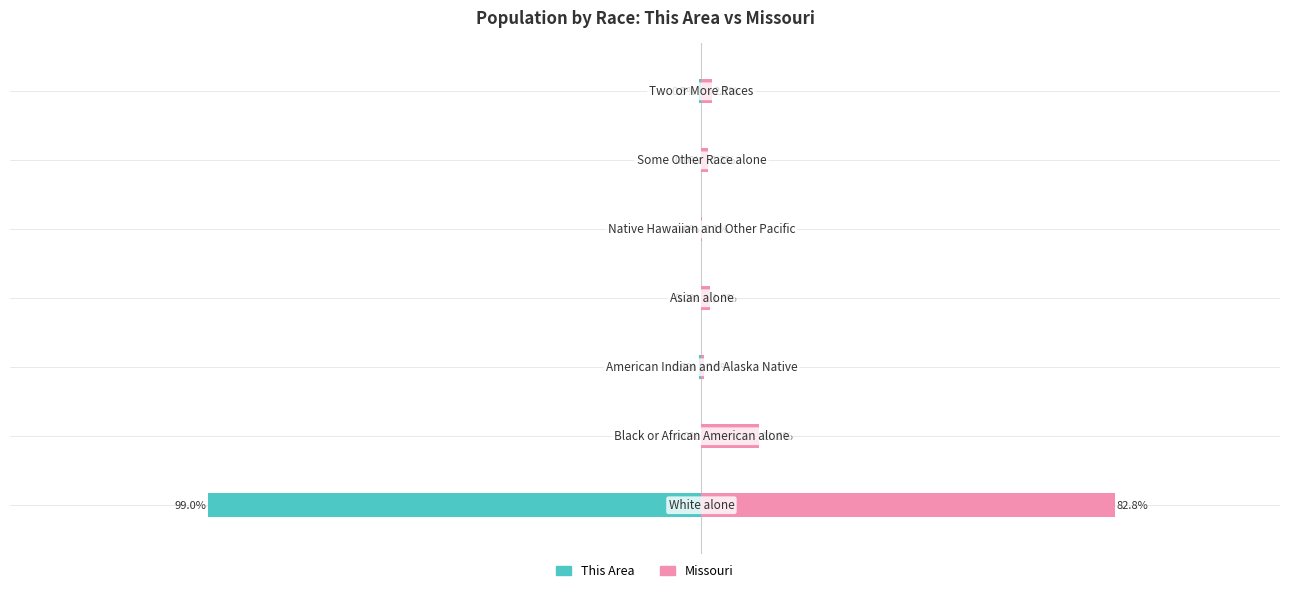

What is the difference between the highest and lowest values at 100?

1.3